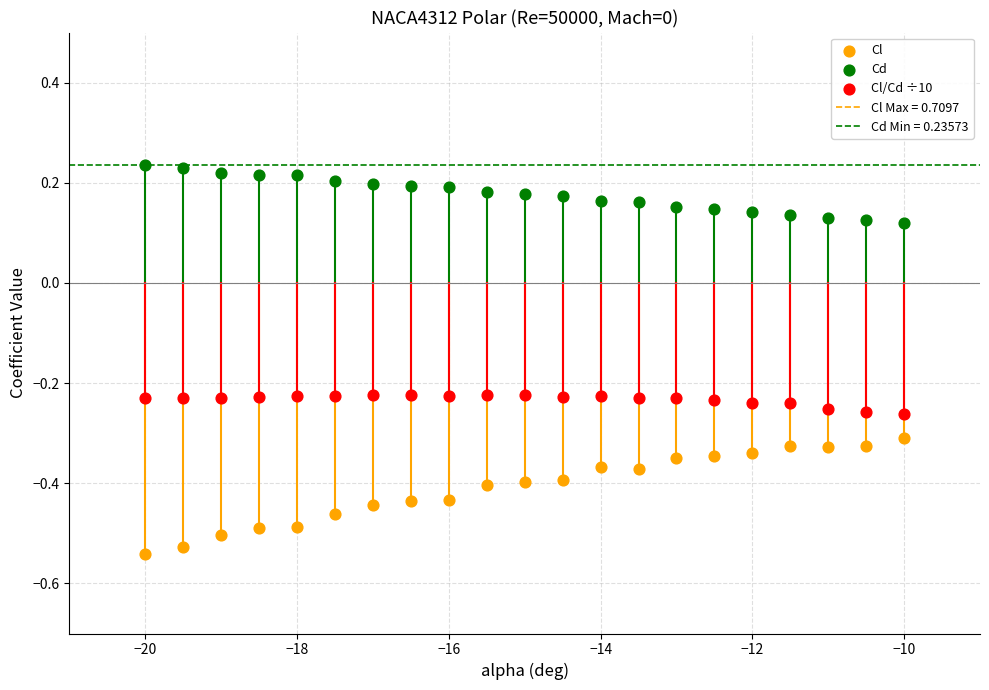

Which series contains the highest Y value?

Cd